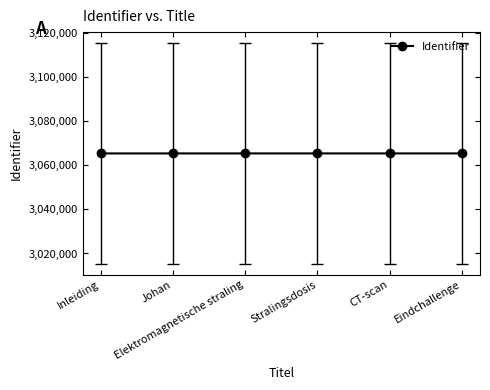

True or false: the data has more than 2 interior local peaks.

False